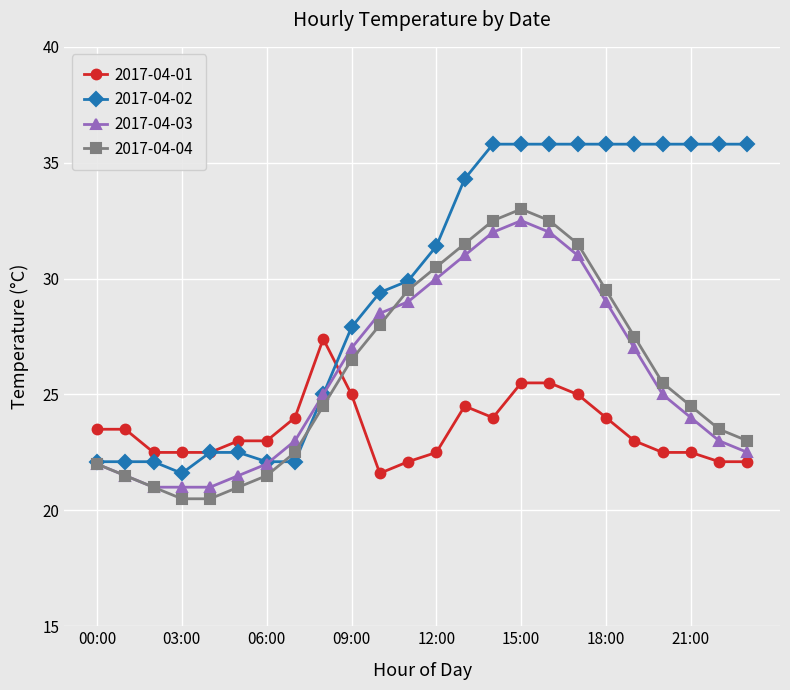

What are all the series names shown in the legend?

2017-04-01, 2017-04-02, 2017-04-03, 2017-04-04